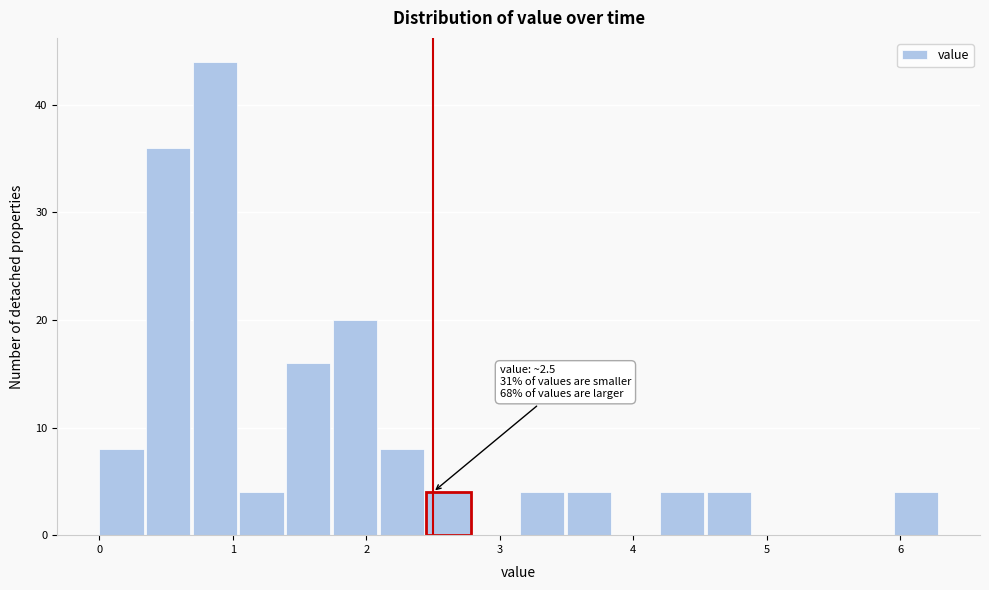

Around what value on the x-axis is the tallest bar? Give the approximate position of its centre, as read against the axis.

0.9